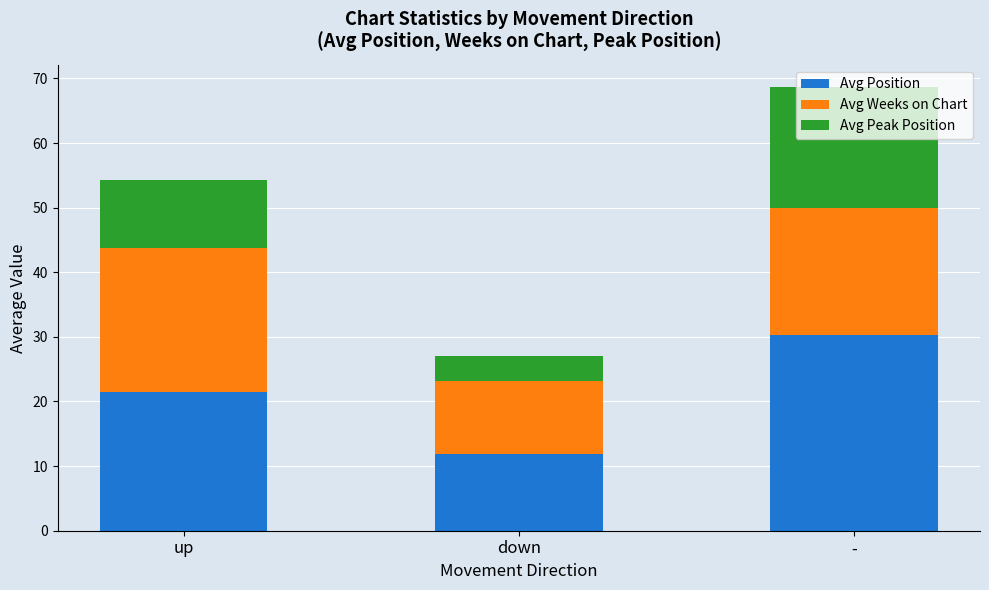

At which category is the sum across all series the highest?

-